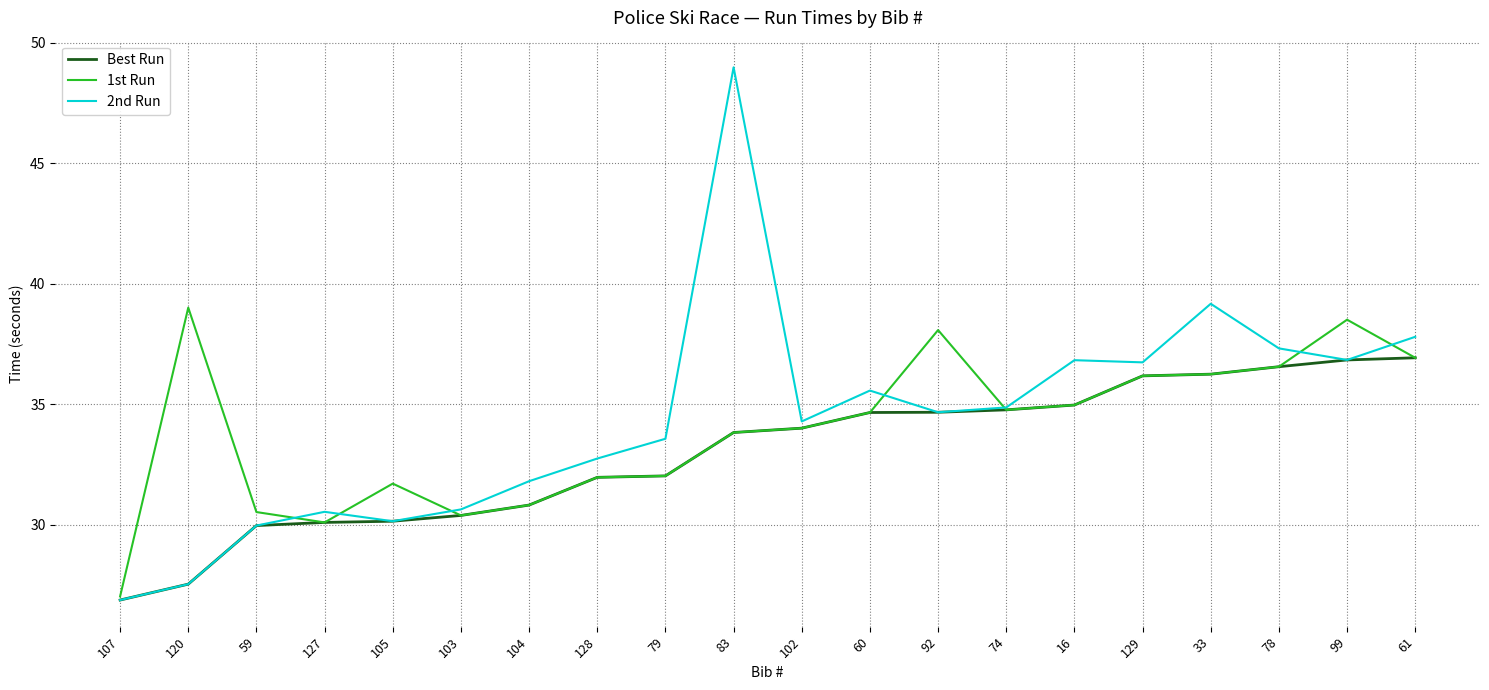

What is the highest value of the Best Run series?

36.9